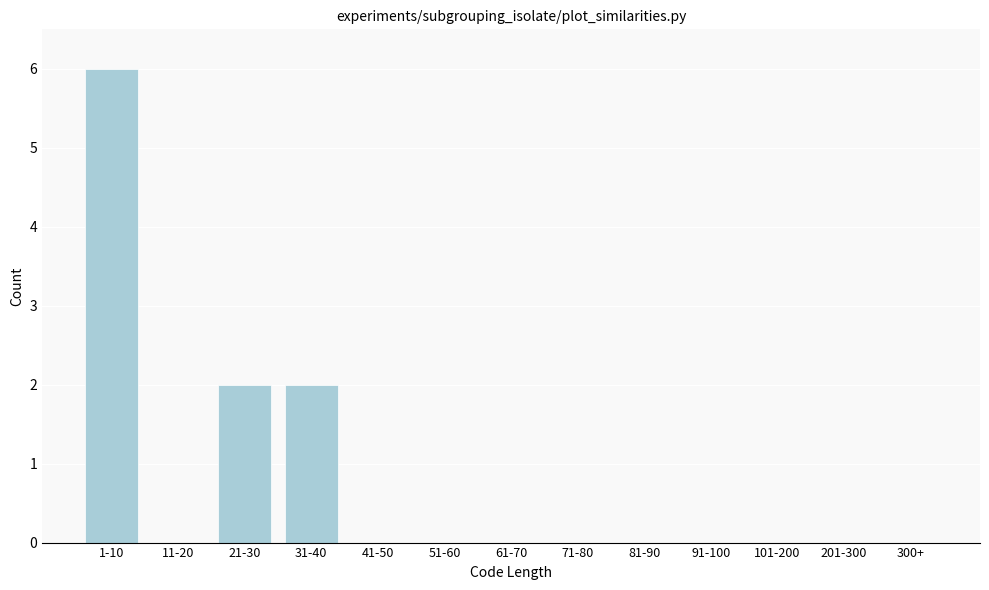

Reading left to right, transcribe all the data shown in this chart.

1-10=6	11-20=0	21-30=2	31-40=2	41-50=0	51-60=0	61-70=0	71-80=0	81-90=0	91-100=0	101-200=0	201-300=0	300+=0